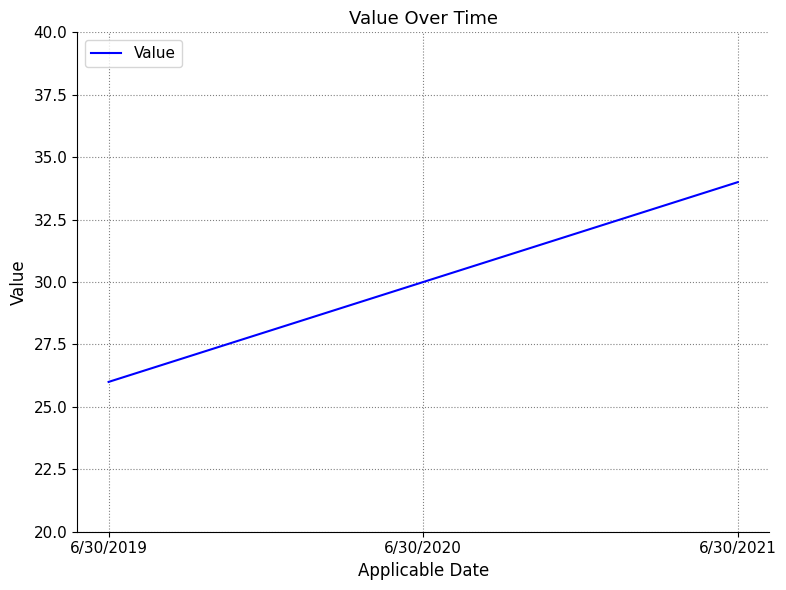

Rank the categories by value from lowest to highest.

6/30/2019, 6/30/2020, 6/30/2021